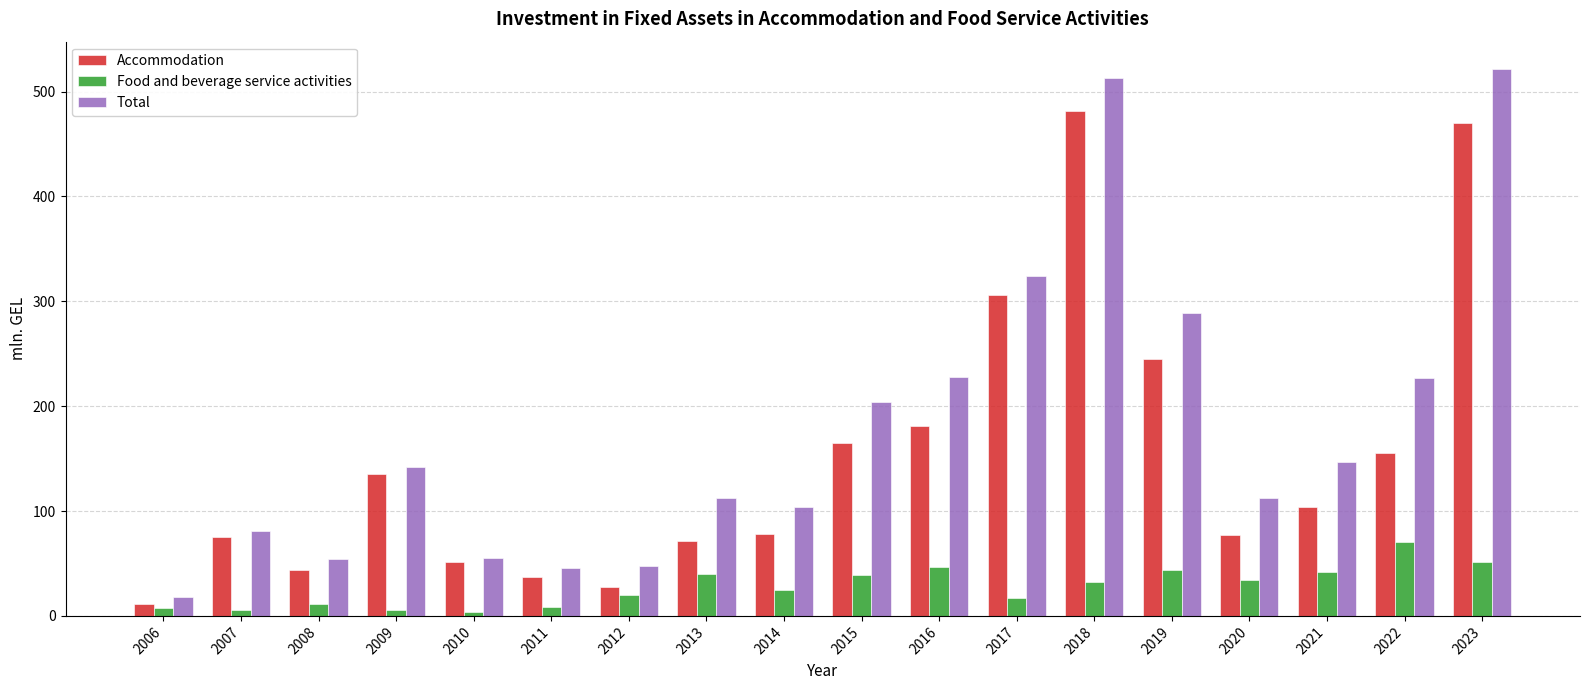

List the series in order of their peak value, lowest first.

Food and beverage service activities, Accommodation, Total